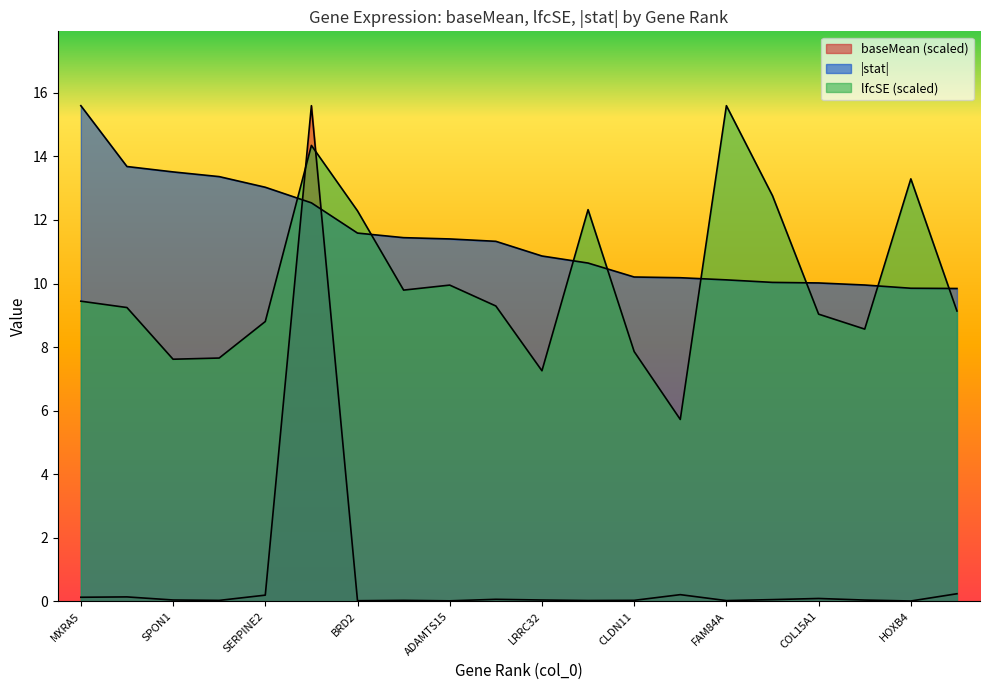

What is the label of the 14th point from the left?

CCND2